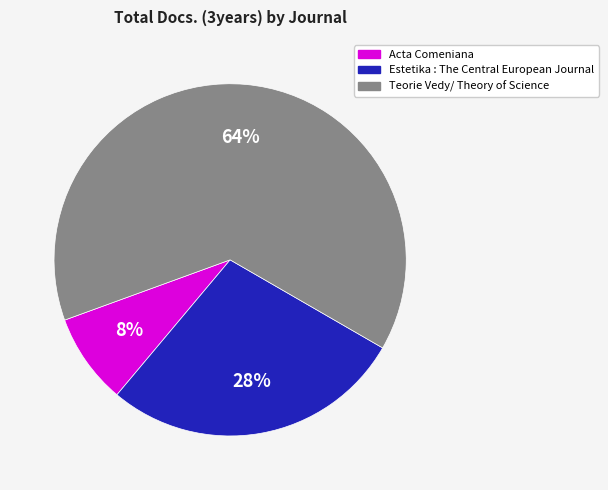

To the nearest percent, what portion does Acta Comeniana represent?

8%